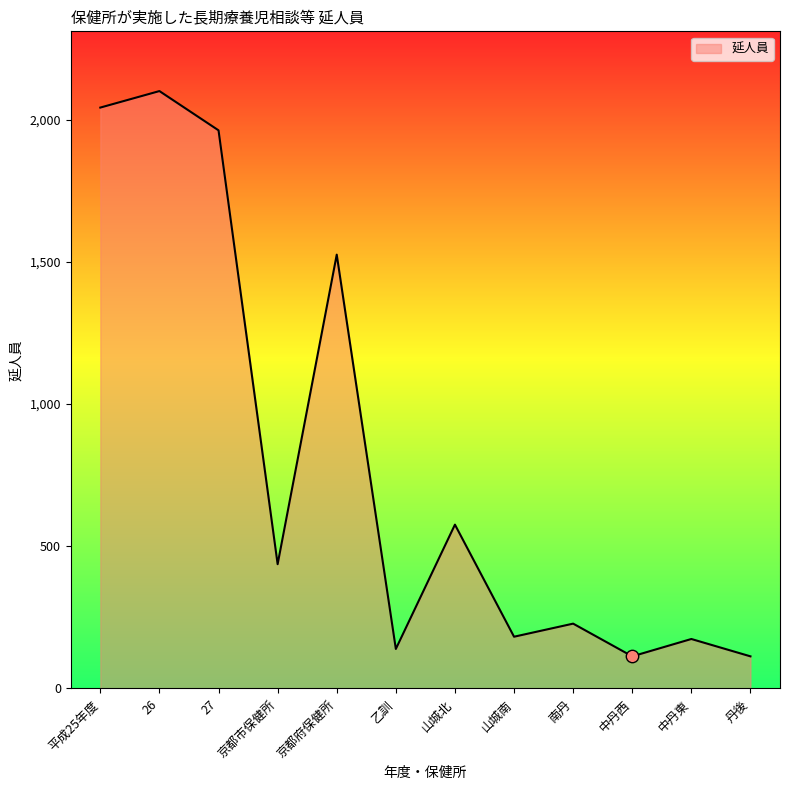

What is the change in value from 27 to 京都府保健所?

-437